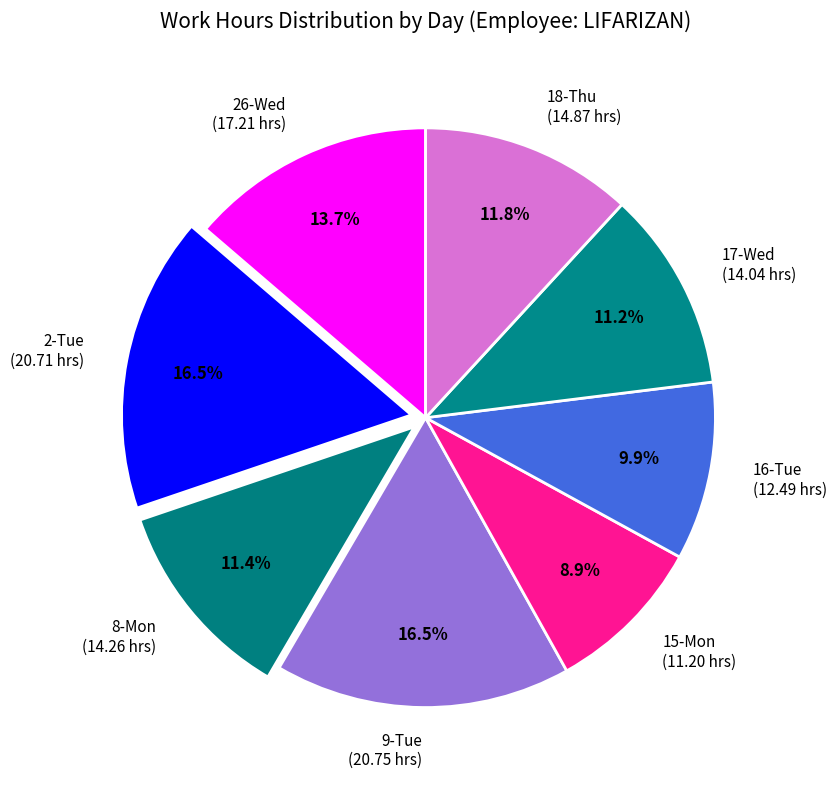

What is the smallest slice in the pie chart?

15-Mon